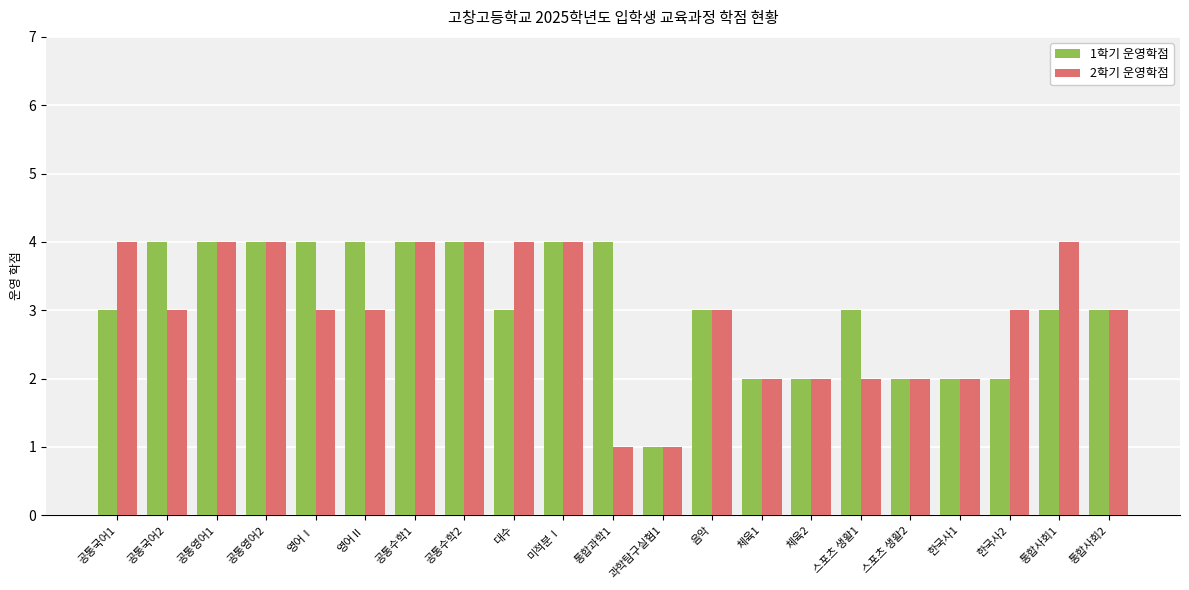

Does the chart contain stacked bars?

No